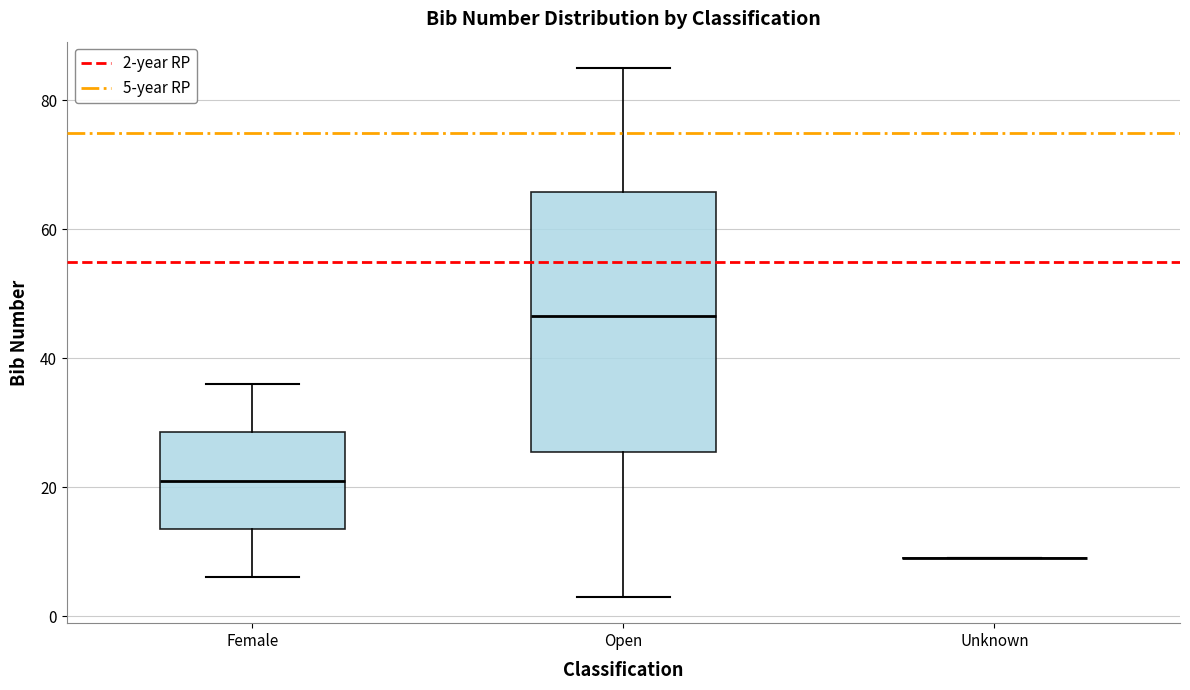

Reading left to right, read every box against the y-axis: the position of its median line, the range the box covers, and the ends of its whiskers. The values are not printed on the chart, so give them approximately, as read against the axis.

Female: median 22, box 14 to 28, whiskers 6 to 36
Open: median 46, box 26 to 66, whiskers 4 to 86
Unknown: box collapsed to a line at 10, whiskers 10 to 10